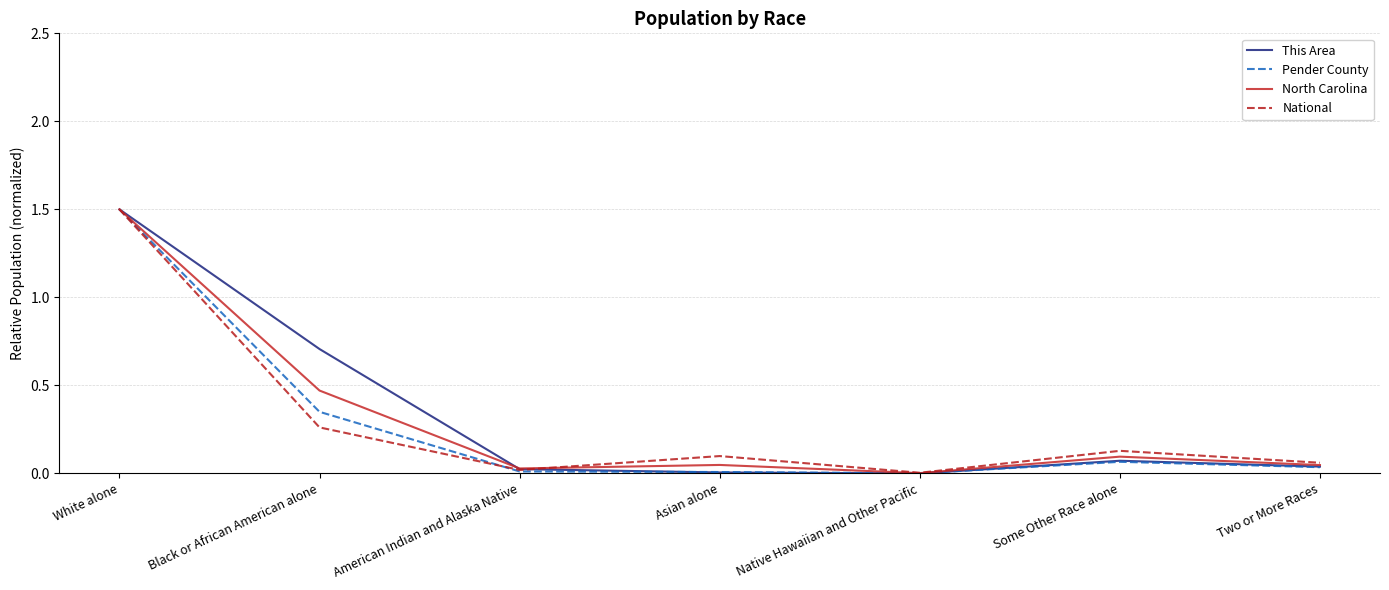

True or false: Pender County has a value of 0.1 at Some Other Race alone.

True